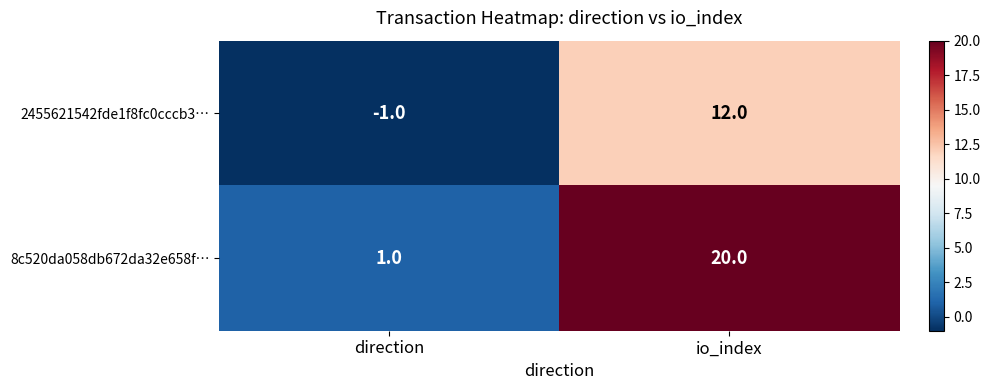

Which series has the largest range (max minus min)?

8c520da058db672da32e658f…